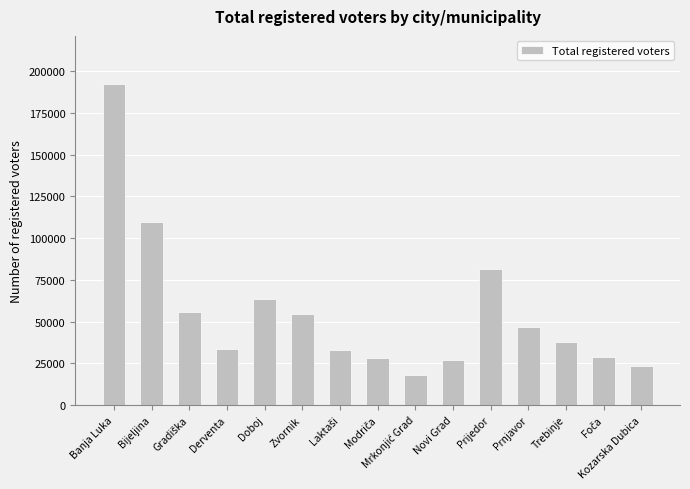

What is the ratio of the value at Novi Grad to the value at Banja Luka?

0.1